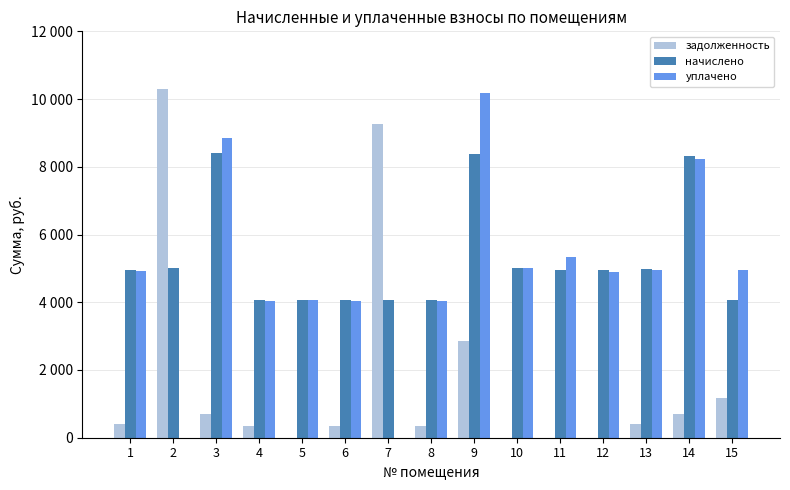

What are all the series names shown in the legend?

задолженность, начислено, уплачено